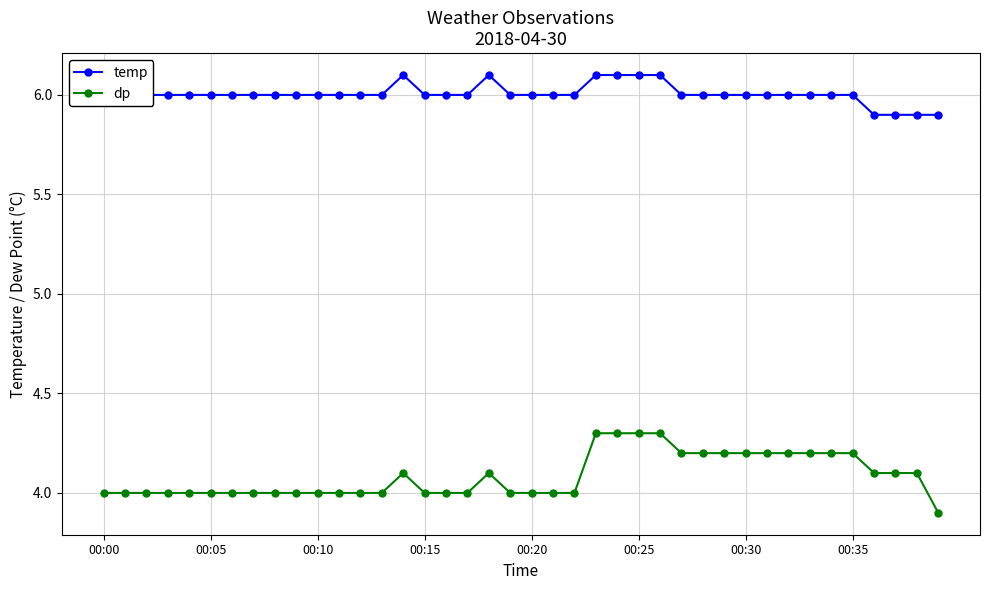

What is the maximum value shown in the chart?

6.1